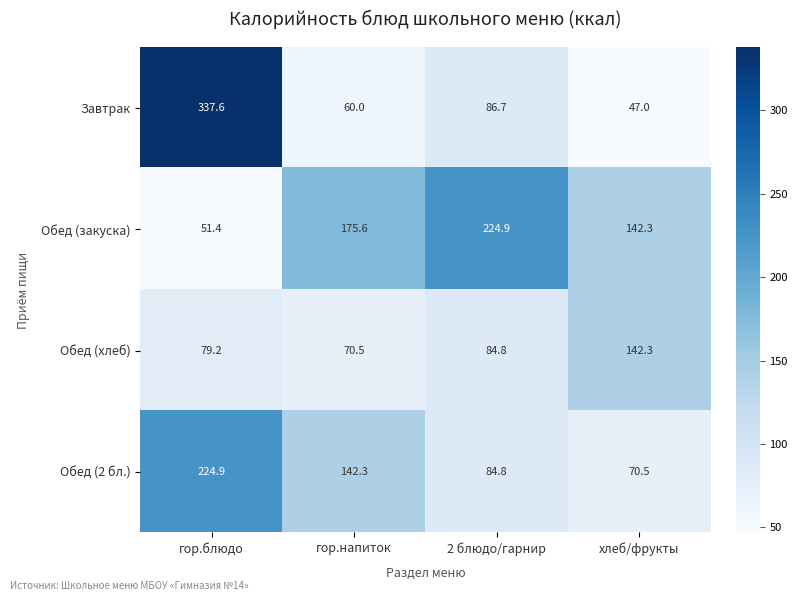

Between гор.блюдо and гор.напиток, which series saw the biggest shift?

Завтрак